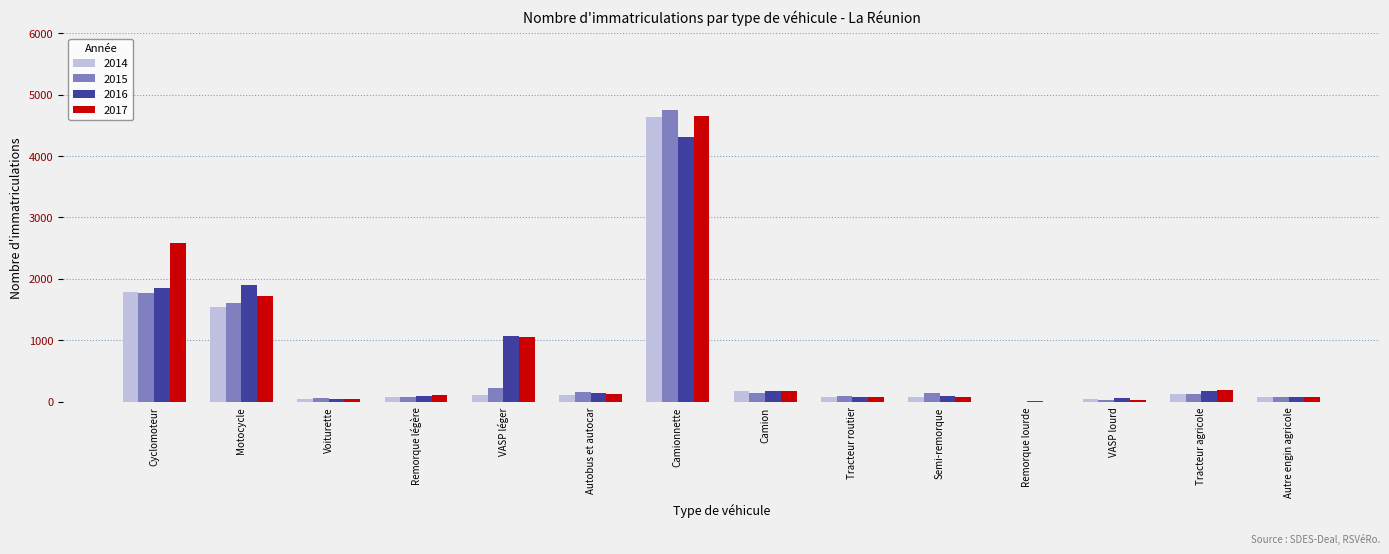

What is the sum of the 2014 values at Motocycle and Cyclomoteur?

3341